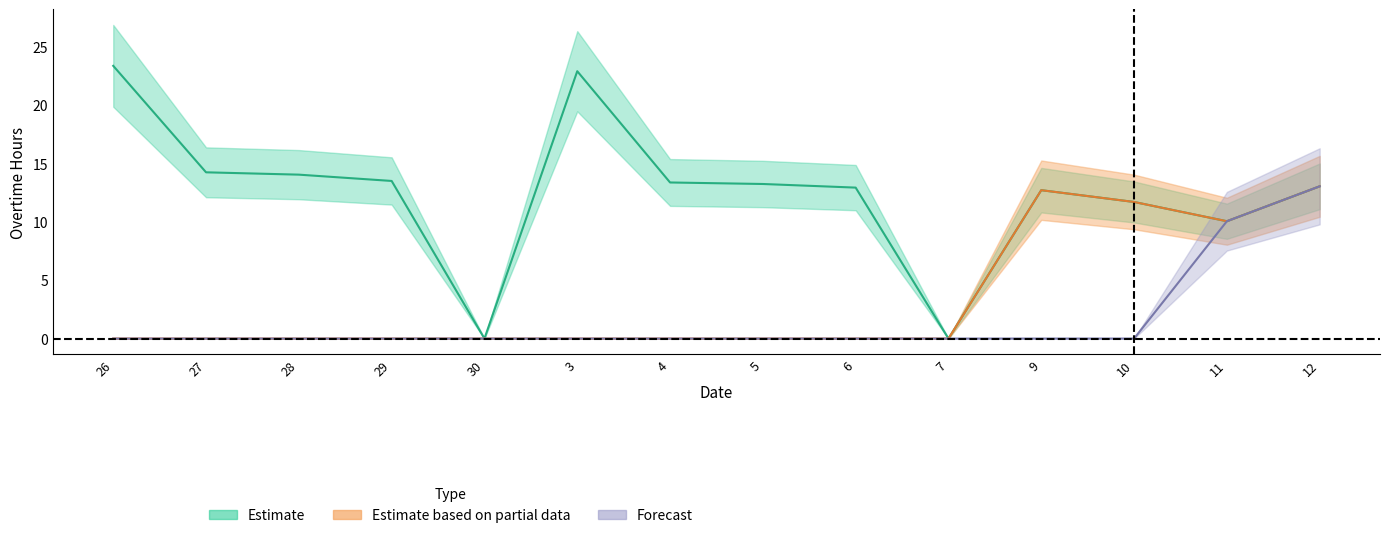

The Forecast series shows 0.0 at 3. True or false?

True